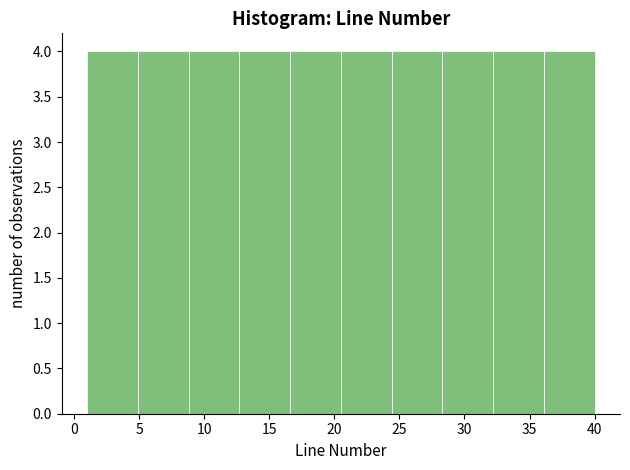

What is the height of the bar covering 16.6 to 20.5 on the x-axis? Neither the bar edges nor the heights are printed on the chart, so give them approximately, as read against the axes.

4